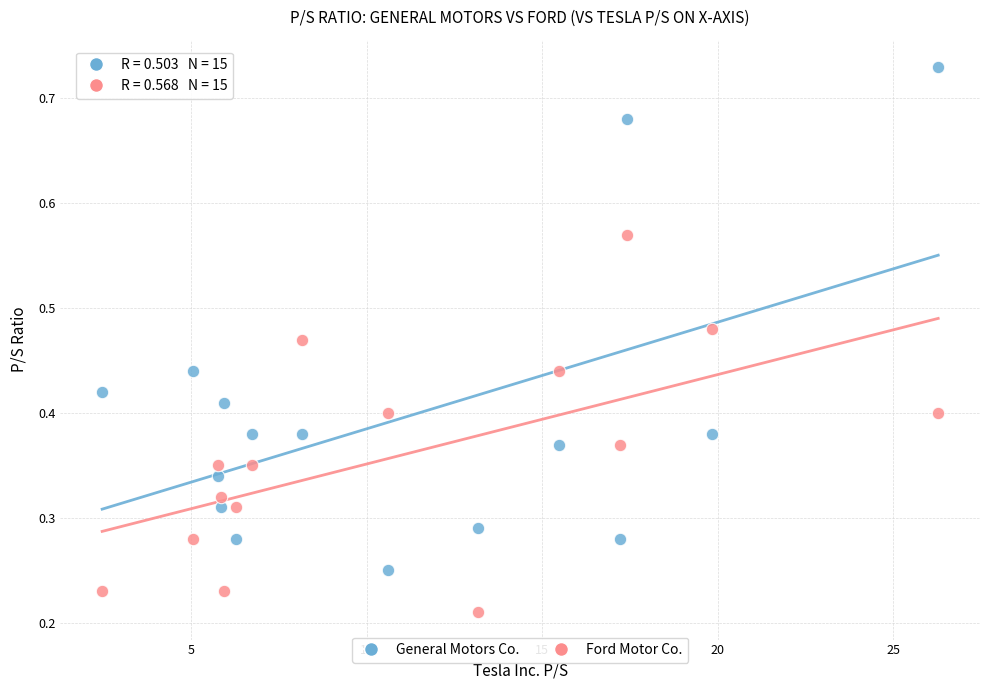

Which series contains the lowest Y value?

Ford Motor Co.